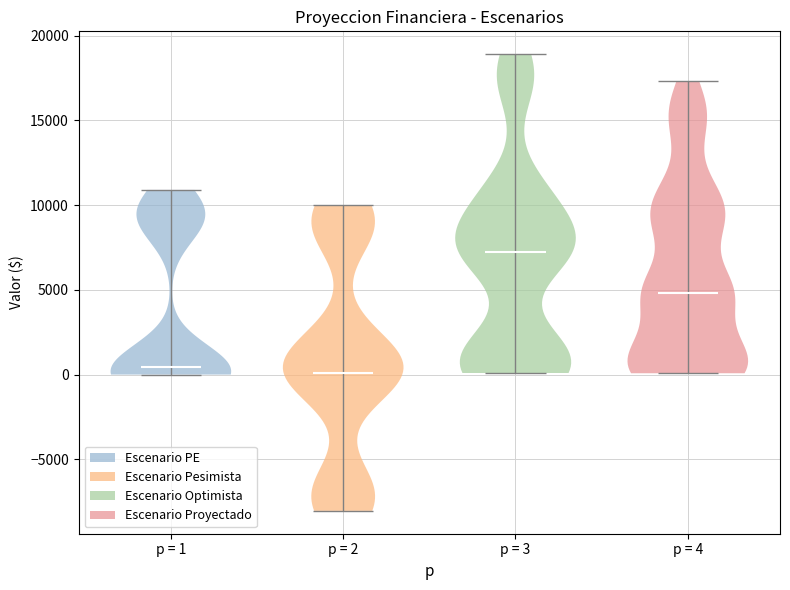

Reading left to right, read every violin against the y-axis: where its median line is, and the lowest and highest points it reaches. The values are not printed on the chart, so give them approximately, as read against the axis.

p = 1: median line 500, lowest point 0, highest point 11000
p = 2: median line 0, lowest point -8000, highest point 10000
p = 3: median line 7000, lowest point 0, highest point 19000
p = 4: median line 5000, lowest point 0, highest point 17500